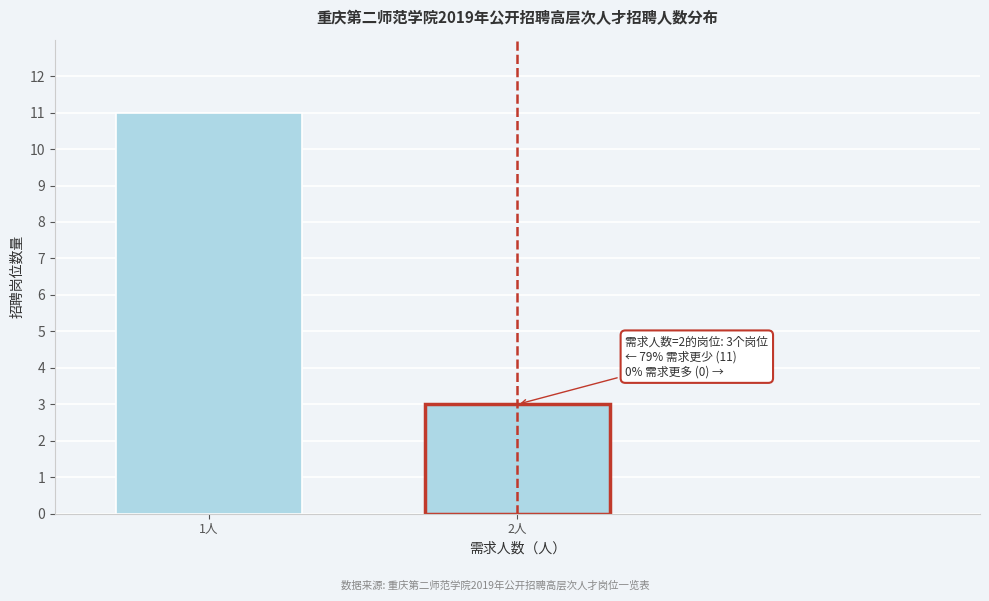

Reading left to right, what are all the values shown in this chart?

11	3